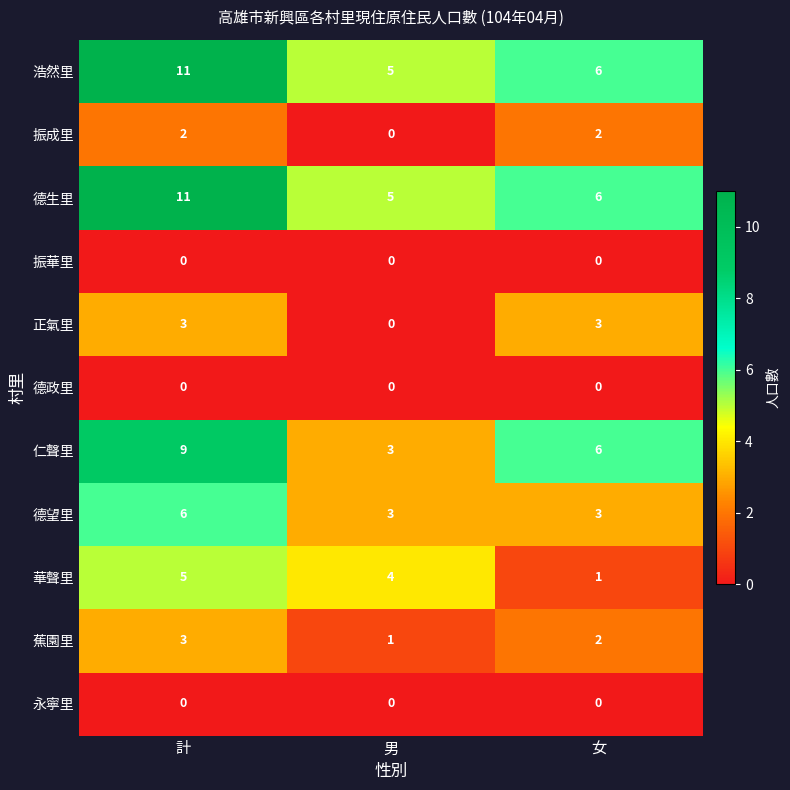

What is the total value across all series at 男?

21